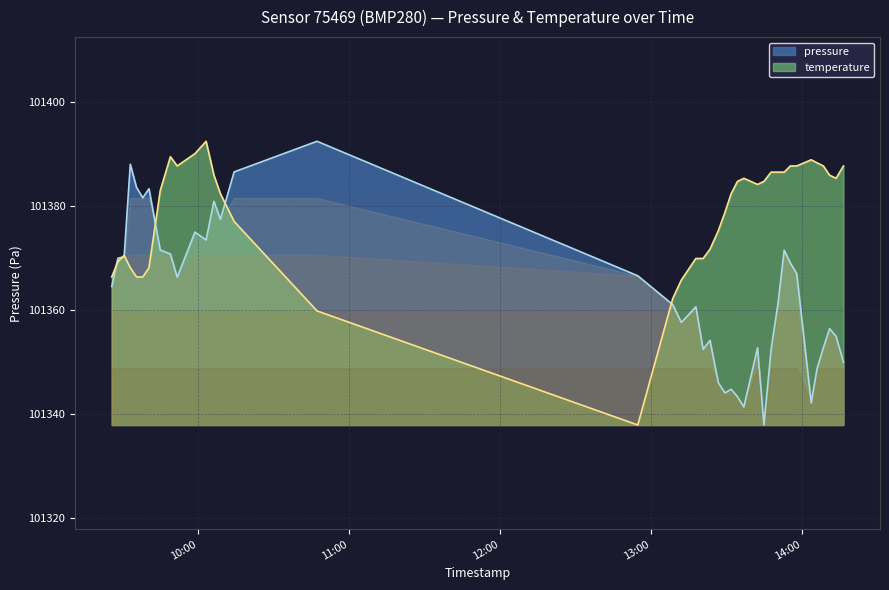

Does the chart have visible grid lines?

Yes